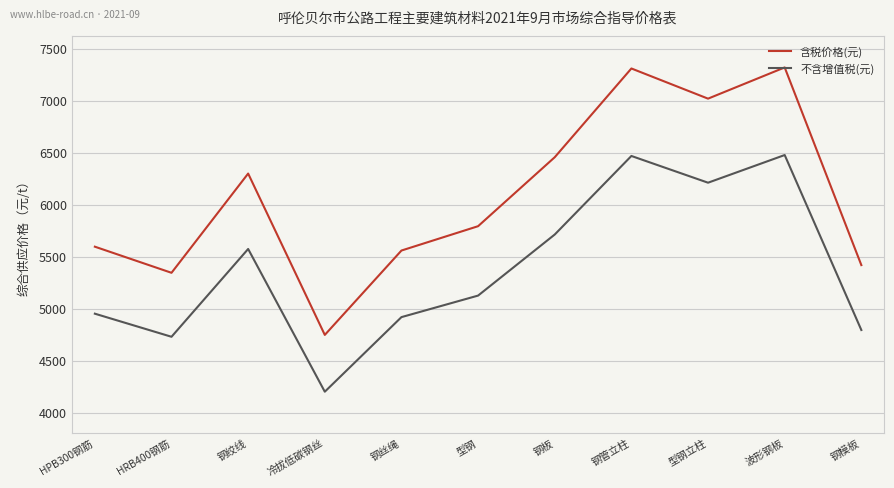

True or false: 含税价格(元) and 不含增值税(元) cross at least once.

False